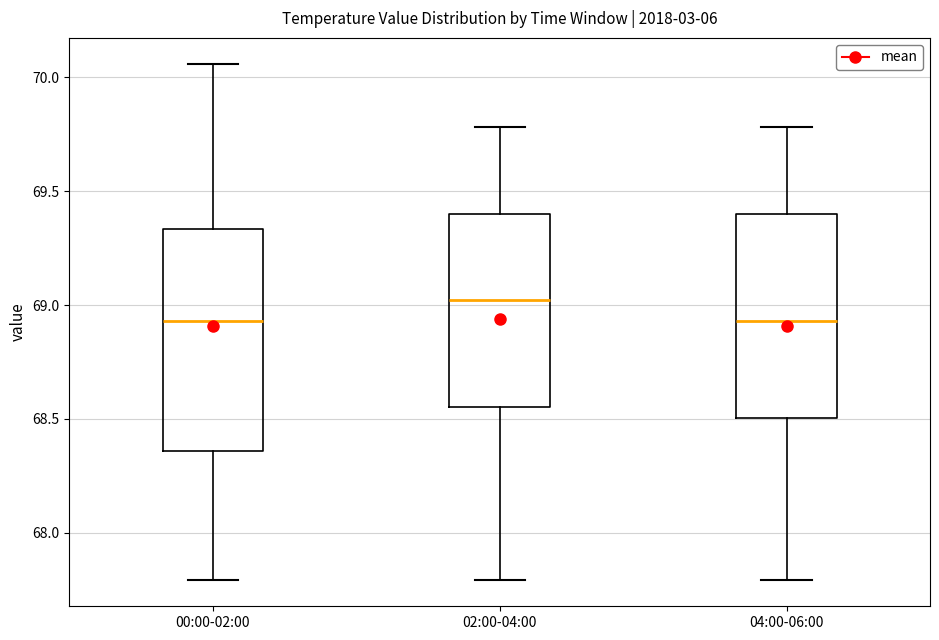

Reading left to right, transcribe this box plot: for each box, give where its median line is, the range the box spans, and where its two whiskers end, as read against the y-axis. The values are not printed on the chart, so give them approximately, as read against the axis.

00:00-02:00: median 68.95, box 68.35 to 69.35, whiskers 67.80 to 70.05
02:00-04:00: median 69.00, box 68.55 to 69.40, whiskers 67.80 to 69.80
04:00-06:00: median 68.95, box 68.50 to 69.40, whiskers 67.80 to 69.80